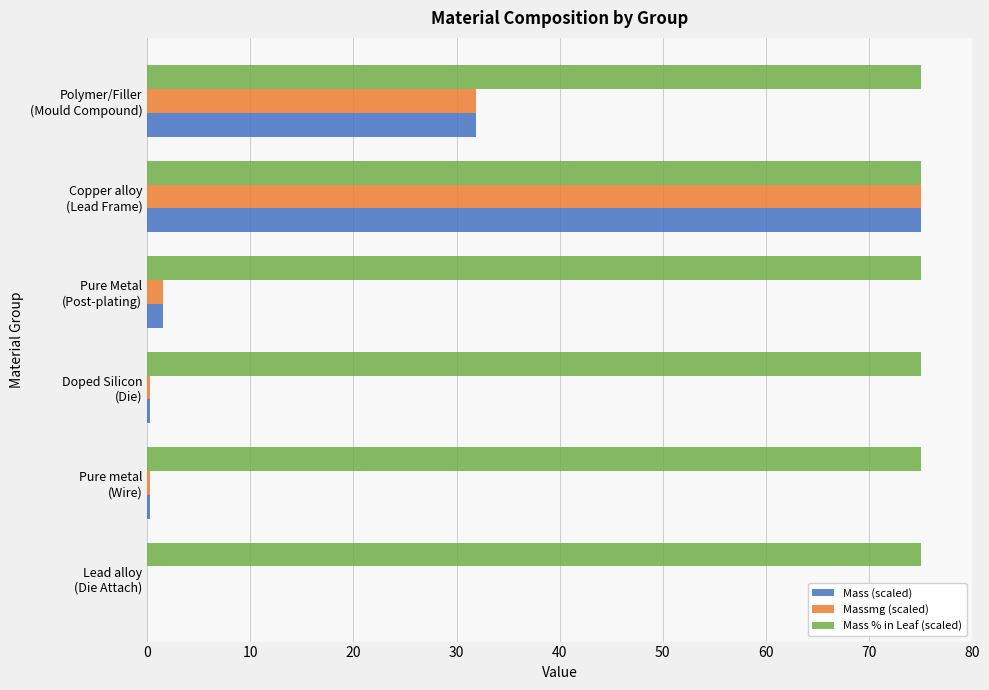

What is the greatest value displayed?

75.0